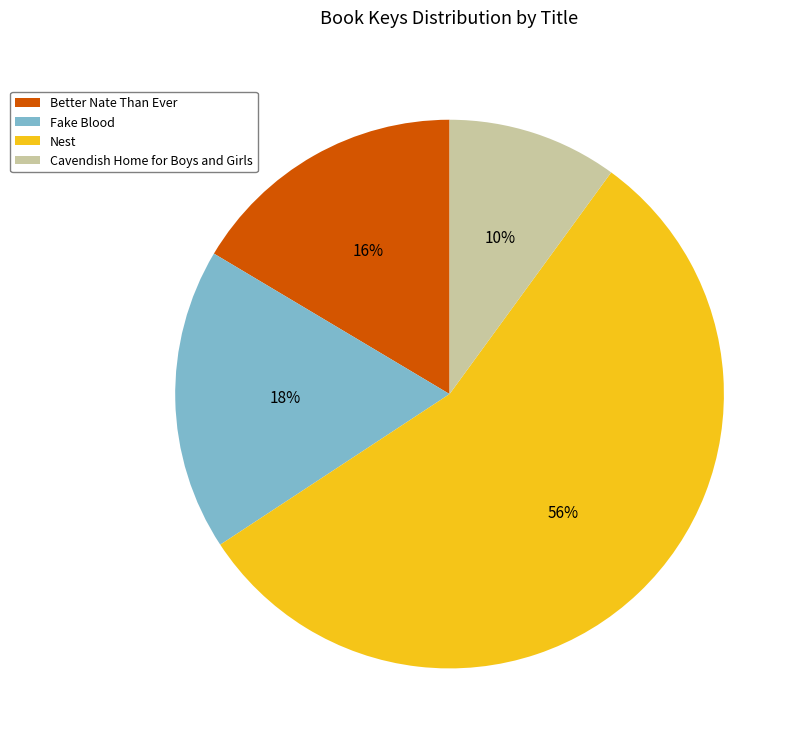

Which slice is the largest?

Nest